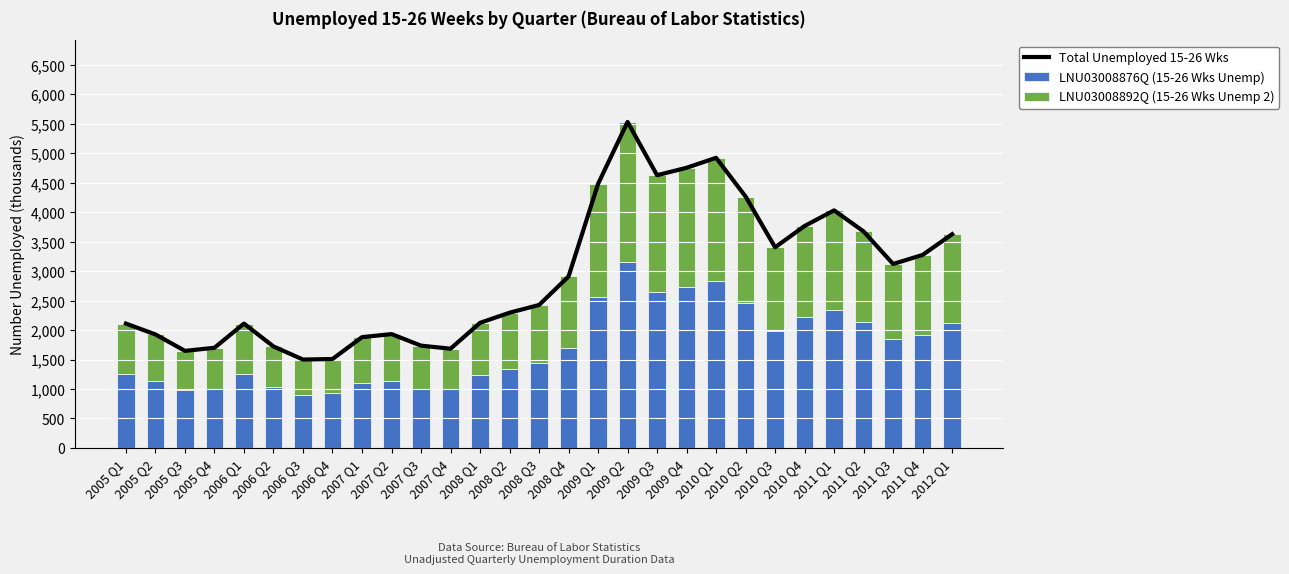

Which series changed the most between 2005 Q1 and 2010 Q4?

Total Unemployed 15-26 Wks